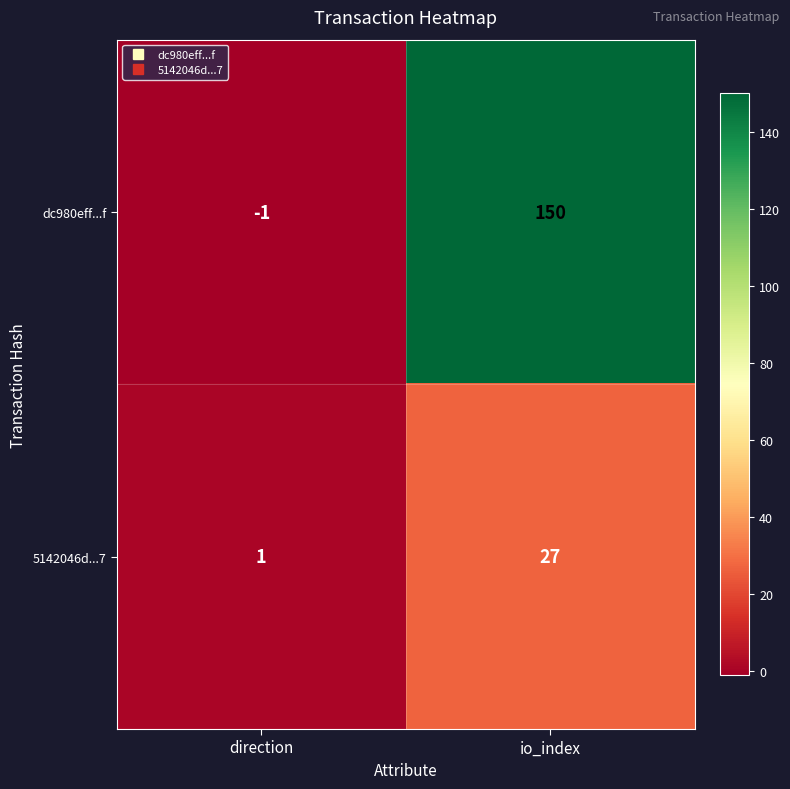

At which label does 5142046d...7 reach its peak?

io_index